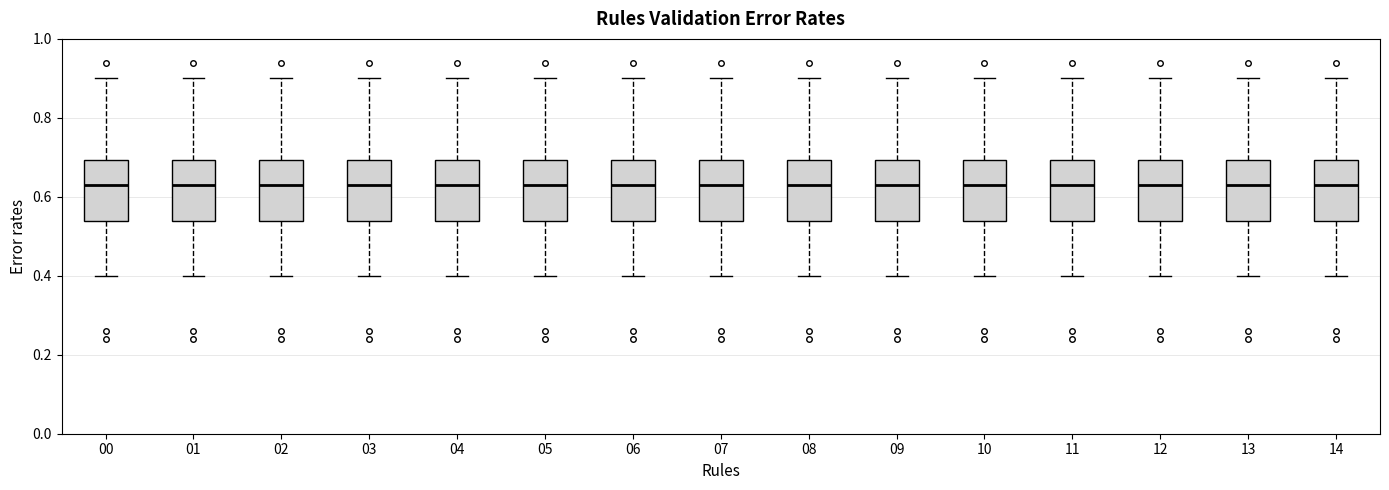

Reading left to right, read every box against the y-axis: the position of its median line, the range the box covers, and the ends of its whiskers. The values are not printed on the chart, so give them approximately, as read against the axis.

00: median 0.64, box 0.54 to 0.70, whiskers 0.40 to 0.90
01: median 0.64, box 0.54 to 0.70, whiskers 0.40 to 0.90
02: median 0.64, box 0.54 to 0.70, whiskers 0.40 to 0.90
03: median 0.64, box 0.54 to 0.70, whiskers 0.40 to 0.90
04: median 0.64, box 0.54 to 0.70, whiskers 0.40 to 0.90
05: median 0.64, box 0.54 to 0.70, whiskers 0.40 to 0.90
06: median 0.64, box 0.54 to 0.70, whiskers 0.40 to 0.90
07: median 0.64, box 0.54 to 0.70, whiskers 0.40 to 0.90
08: median 0.64, box 0.54 to 0.70, whiskers 0.40 to 0.90
09: median 0.64, box 0.54 to 0.70, whiskers 0.40 to 0.90
10: median 0.64, box 0.54 to 0.70, whiskers 0.40 to 0.90
11: median 0.64, box 0.54 to 0.70, whiskers 0.40 to 0.90
12: median 0.64, box 0.54 to 0.70, whiskers 0.40 to 0.90
13: median 0.64, box 0.54 to 0.70, whiskers 0.40 to 0.90
14: median 0.64, box 0.54 to 0.70, whiskers 0.40 to 0.90